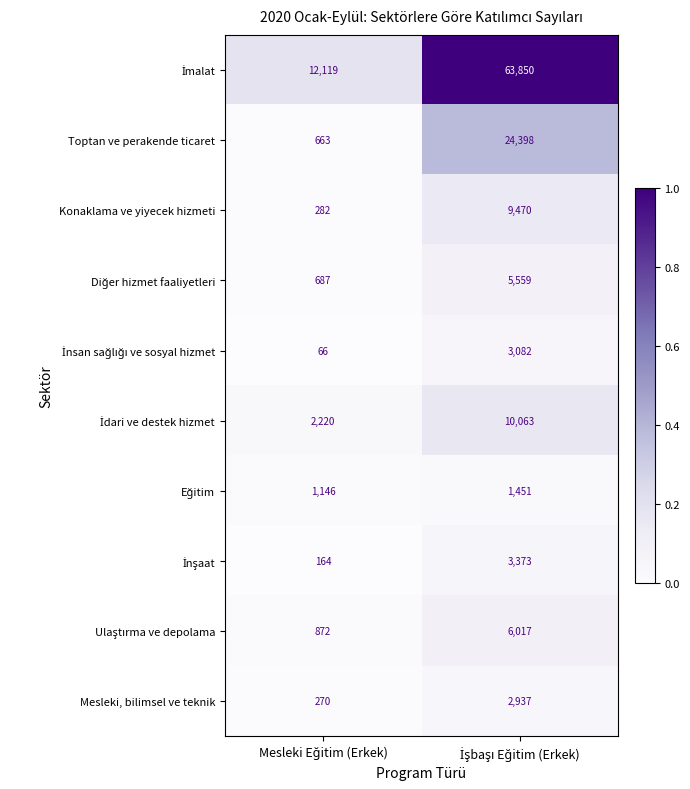

What is the average value of the Mesleki, bilimsel ve teknik series?

1604